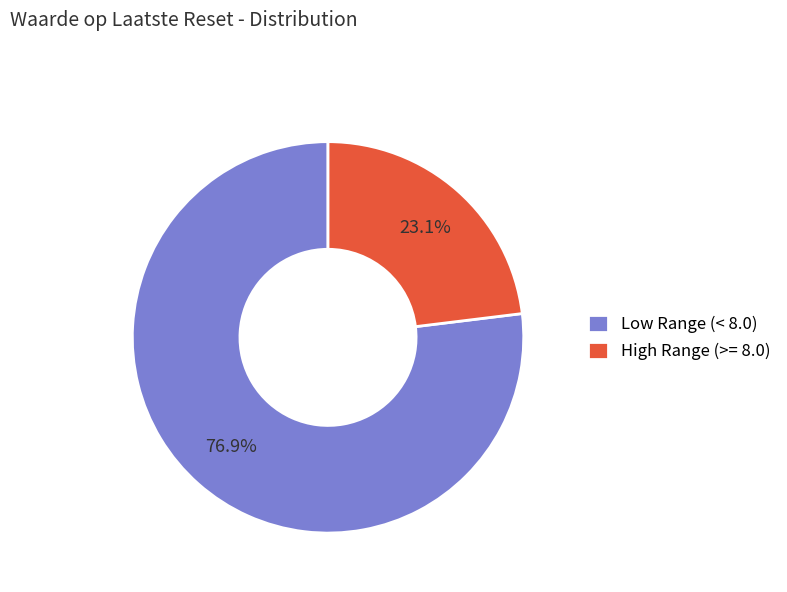

Between High Range (>= 8.0) and Low Range (< 8.0), which is larger?

Low Range (< 8.0)